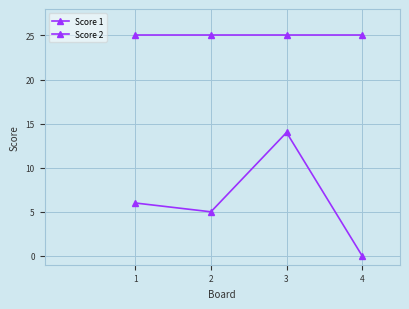

Does the chart have visible grid lines?

Yes